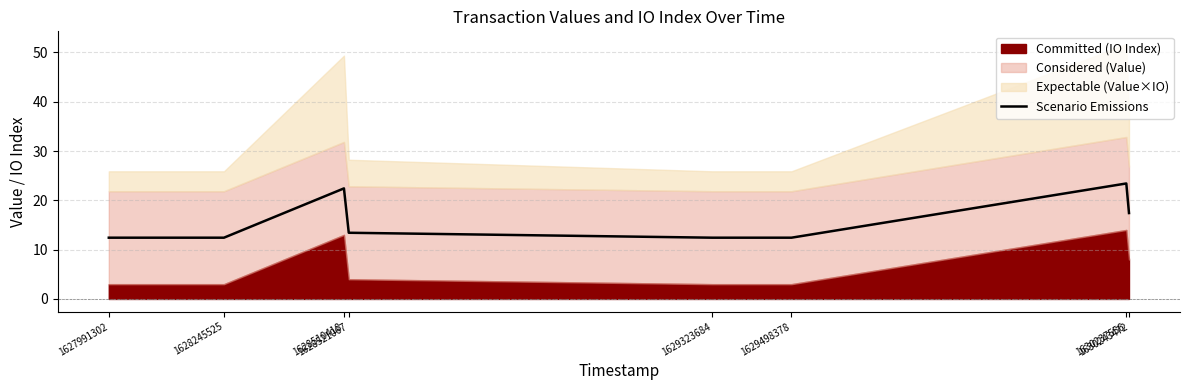

Reading left to right, extract all data points from this chart.

12.4	12.4	22.4	13.4	12.4	12.4	23.4	17.4